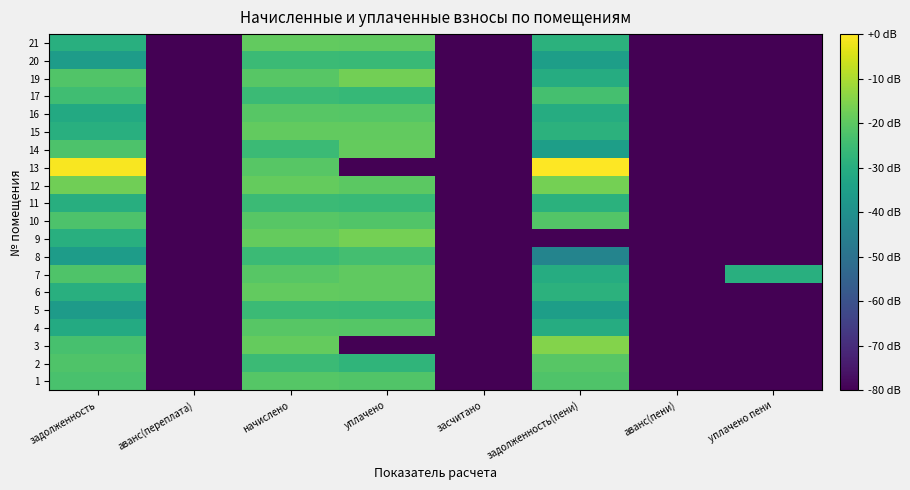

Reading left to right, extract all data points from this chart.

1: задолженность=-22.9	аванс(переплата)=-102.0	начислено=-21.1	уплачено=-21.8	засчитано=-102.0	задолженность(пени)=-22.2	аванс(пени)=-102.0	уплачено пени=-102.0
2: задолженность=-22.1	аванс(переплата)=-102.0	начислено=-25.4	уплачено=-27.6	засчитано=-102.0	задолженность(пени)=-20.9	аванс(пени)=-102.0	уплачено пени=-102.0
3: задолженность=-23.4	аванс(переплата)=-102.0	начислено=-19.0	уплачено=-102.0	засчитано=-102.0	задолженность(пени)=-14.9	аванс(пени)=-102.0	уплачено пени=-102.0
4: задолженность=-31.2	аванс(переплата)=-102.0	начислено=-20.8	уплачено=-21.1	засчитано=-102.0	задолженность(пени)=-30.4	аванс(пени)=-102.0	уплачено пени=-102.0
5: задолженность=-36.0	аванс(переплата)=-102.0	начислено=-25.6	уплачено=-25.9	засчитано=-102.0	задолженность(пени)=-35.1	аванс(пени)=-102.0	уплачено пени=-102.0
6: задолженность=-29.5	аванс(переплата)=-102.0	начислено=-19.1	уплачено=-19.4	засчитано=-102.0	задолженность(пени)=-28.7	аванс(пени)=-102.0	уплачено пени=-102.0
7: задолженность=-22.1	аванс(переплата)=-102.0	начислено=-20.9	уплачено=-19.6	засчитано=-102.0	задолженность(пени)=-30.4	аванс(пени)=-102.0	уплачено пени=-29.4
8: задолженность=-35.8	аванс(переплата)=-102.0	начислено=-25.4	уплачено=-23.9	засчитано=-102.0	задолженность(пени)=-43.8	аванс(пени)=-102.0	уплачено пени=-102.0
9: задолженность=-29.4	аванс(переплата)=-102.0	начислено=-19.0	уплачено=-16.7	засчитано=-102.0	задолженность(пени)=-102.0	аванс(пени)=-102.0	уплачено пени=-102.0
10: задолженность=-22.3	аванс(переплата)=-102.0	начислено=-20.9	уплачено=-21.7	засчитано=-102.0	задолженность(пени)=-21.4	аванс(пени)=-102.0	уплачено пени=-102.0
11: задолженность=-30.0	аванс(переплата)=-102.0	начислено=-25.5	уплачено=-26.1	засчитано=-102.0	задолженность(пени)=-29.0	аванс(пени)=-102.0	уплачено пени=-102.0
12: задолженность=-17.5	аванс(переплата)=-102.0	начислено=-19.0	уплачено=-20.1	засчитано=-102.0	задолженность(пени)=-16.6	аванс(пени)=-102.0	уплачено пени=-102.0
13: задолженность=-0.8	аванс(переплата)=-102.0	начислено=-20.8	уплачено=-102.0	засчитано=-102.0	задолженность(пени)=0.0	аванс(пени)=-102.0	уплачено пени=-102.0
14: задолженность=-22.3	аванс(переплата)=-102.0	начислено=-25.5	уплачено=-19.0	засчитано=-102.0	задолженность(пени)=-35.0	аванс(пени)=-102.0	уплачено пени=-102.0
15: задолженность=-29.5	аванс(переплата)=-102.0	начислено=-19.1	уплачено=-19.3	засчитано=-102.0	задолженность(пени)=-28.6	аванс(пени)=-102.0	уплачено пени=-102.0
16: задолженность=-31.3	аванс(переплата)=-102.0	начислено=-20.9	уплачено=-21.1	засчитано=-102.0	задолженность(пени)=-30.4	аванс(пени)=-102.0	уплачено пени=-102.0
17: задолженность=-24.5	аванс(переплата)=-102.0	начислено=-25.4	уплачено=-26.5	засчитано=-102.0	задолженность(пени)=-23.6	аванс(пени)=-102.0	уплачено пени=-102.0
19: задолженность=-21.7	аванс(переплата)=-102.0	начислено=-20.9	уплачено=-16.9	засчитано=-102.0	задолженность(пени)=-30.4	аванс(пени)=-102.0	уплачено пени=-102.0
20: задолженность=-35.9	аванс(переплата)=-102.0	начислено=-25.5	уплачено=-25.8	засчитано=-102.0	задолженность(пени)=-35.1	аванс(пени)=-102.0	уплачено пени=-102.0
21: задолженность=-29.5	аванс(переплата)=-102.0	начислено=-19.1	уплачено=-19.4	засчитано=-102.0	задолженность(пени)=-28.7	аванс(пени)=-102.0	уплачено пени=-102.0